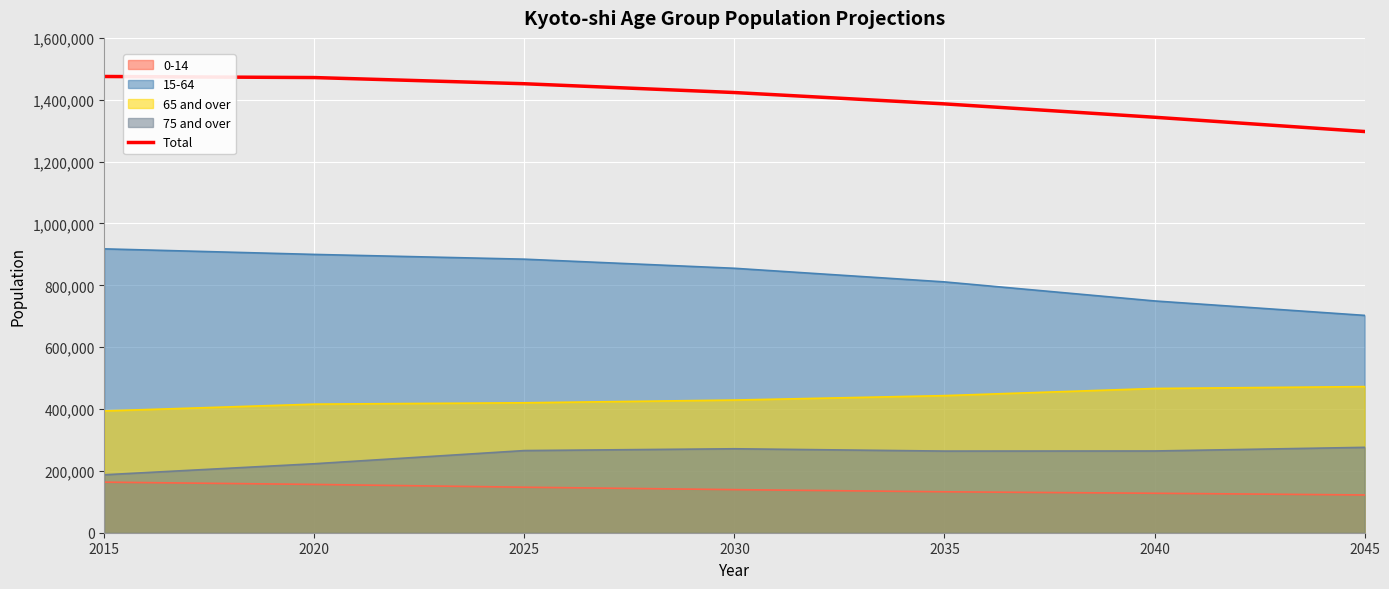

True or false: the data shows 1774257 at 2045.

False